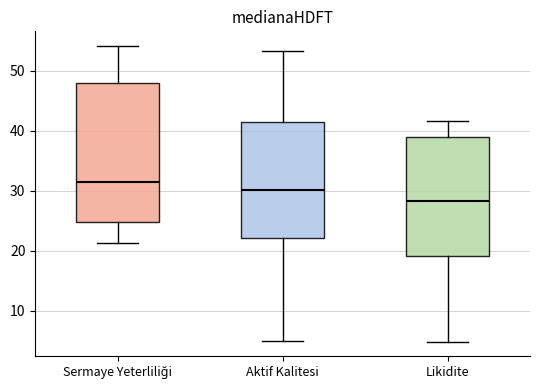

Where is the lower edge of the box for Aktif Kalitesi on the y-axis? The values are not printed on the chart, so give them approximately, as read against the axis.

22